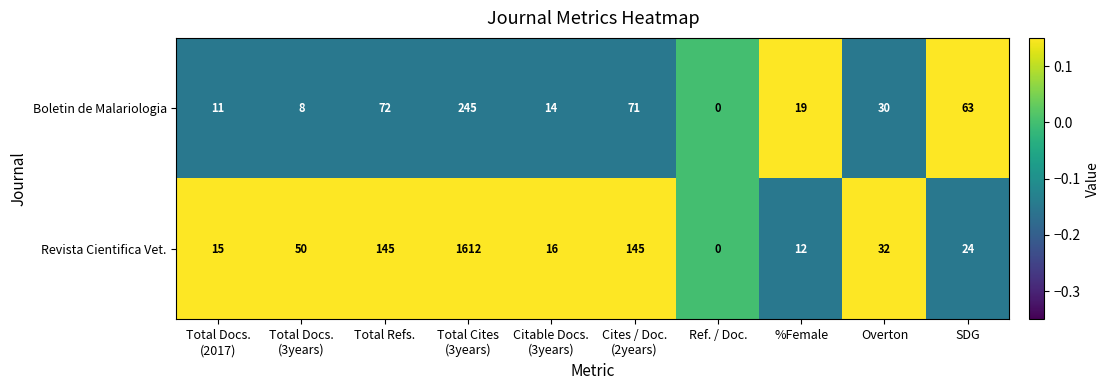

Reading left to right, list all the values displayed in this chart.

Boletin de Malariologia: 11	8	72	245	14	71	0	19	30	63
Revista Cientifica Vet.: 15	50	145	1612	16	145	0	12	32	24